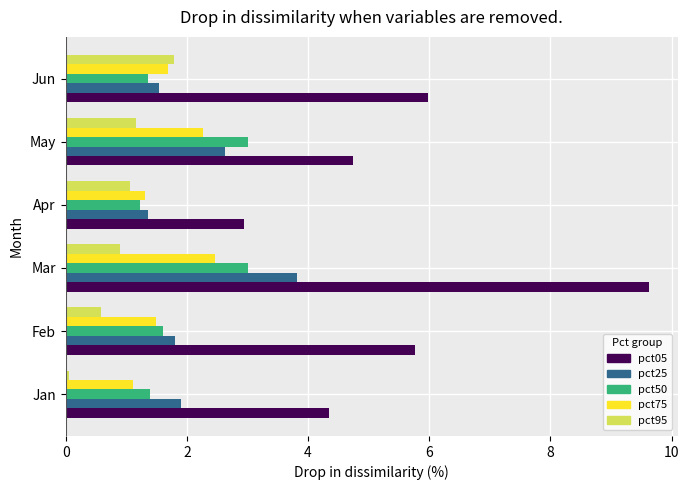

Is the value of pct75 at Mar greater than the value of pct50 at Mar?

No